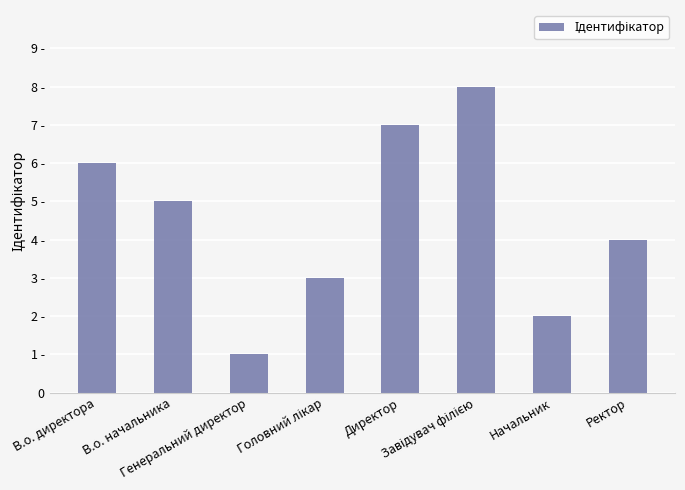

Approximately how many times larger is the value at Начальник compared to Ректор?

0.5